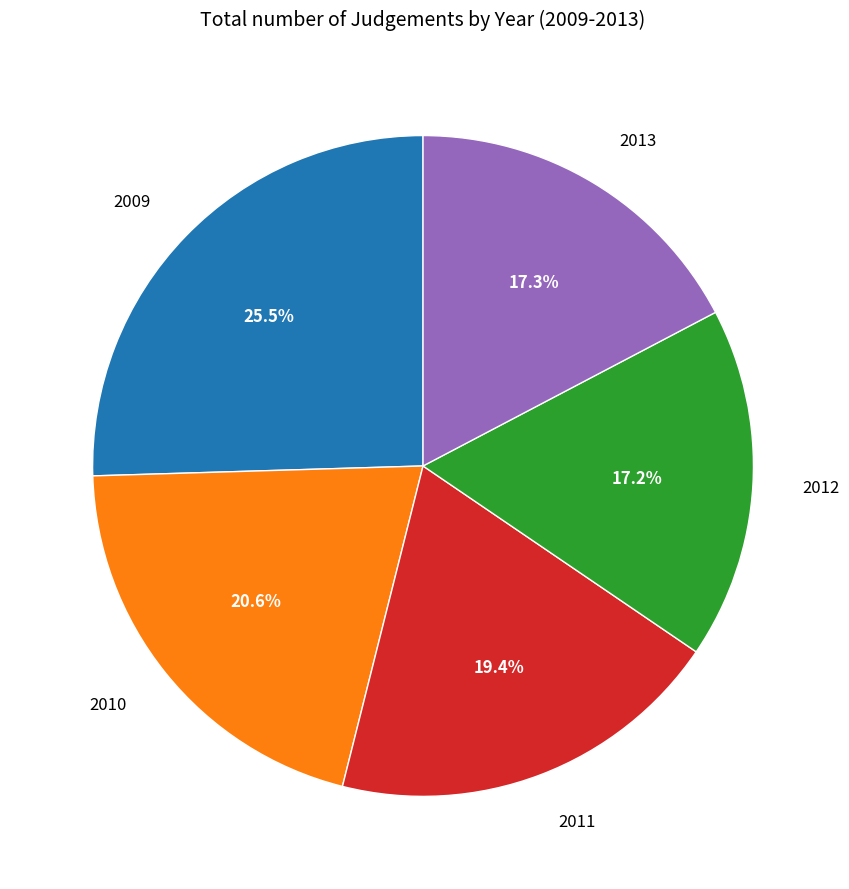

What is the largest slice in the pie chart?

2009